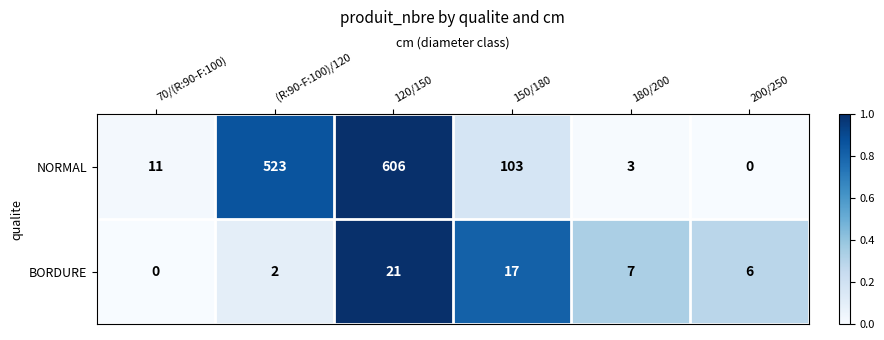

At which category is the sum across all series the highest?

120/150